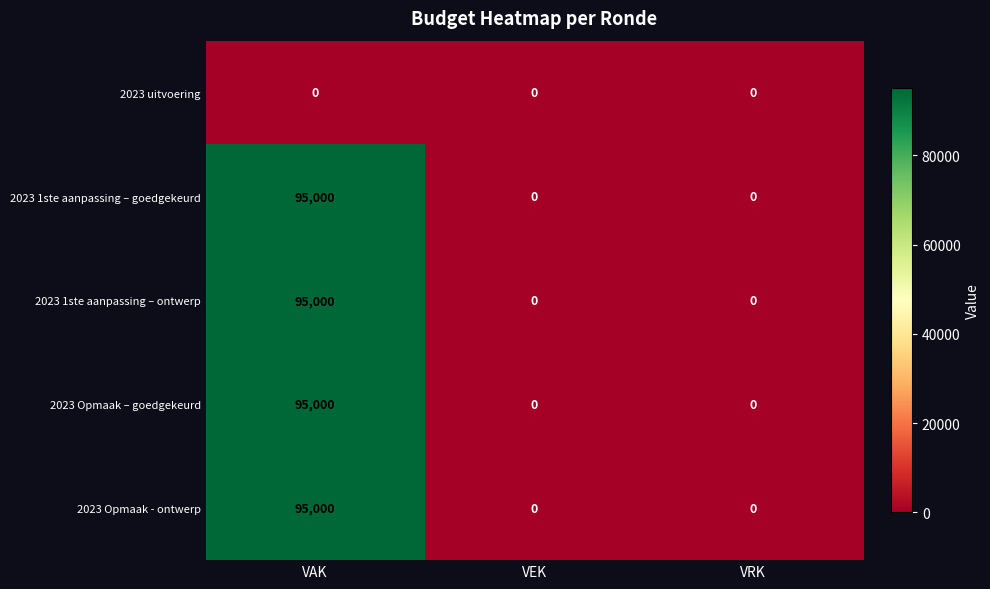

Is it true that 2023 Opmaak – goedgekeurd equals 0 at VEK?

True